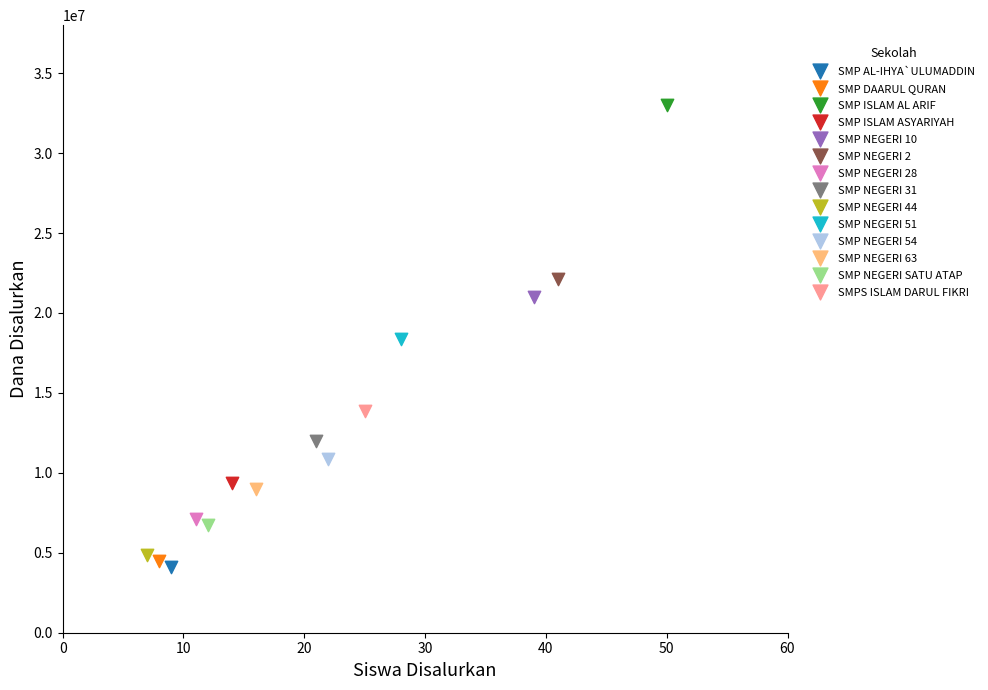

What are all the series names shown in the legend?

SMP AL-IHYA`ULUMADDIN, SMP DAARUL QURAN, SMP ISLAM AL ARIF, SMP ISLAM ASYARIYAH, SMP NEGERI 10, SMP NEGERI 2, SMP NEGERI 28, SMP NEGERI 31, SMP NEGERI 44, SMP NEGERI 51, SMP NEGERI 54, SMP NEGERI 63, SMP NEGERI SATU ATAP, SMPS ISLAM DARUL FIKRI